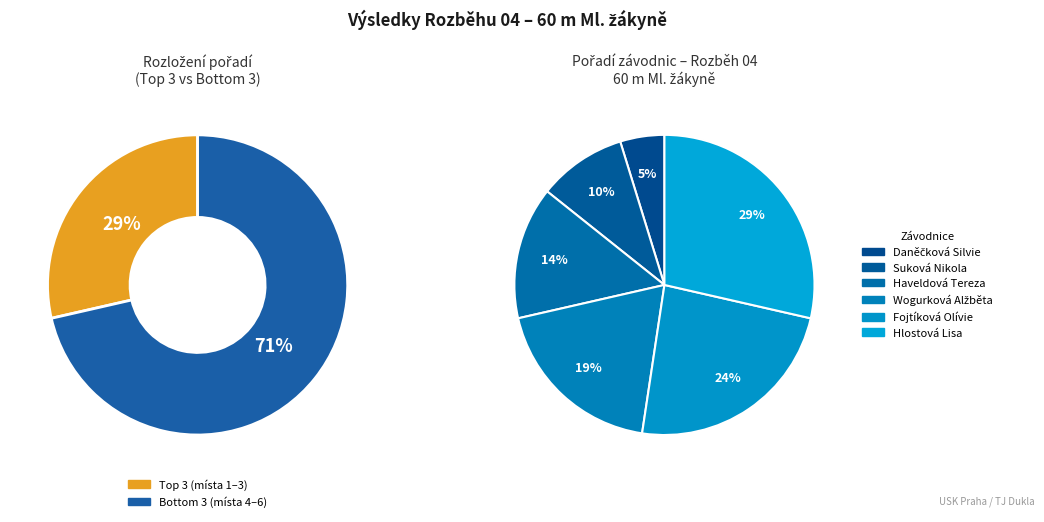

Which category has the biggest portion of the pie?

Hlostová Lisa